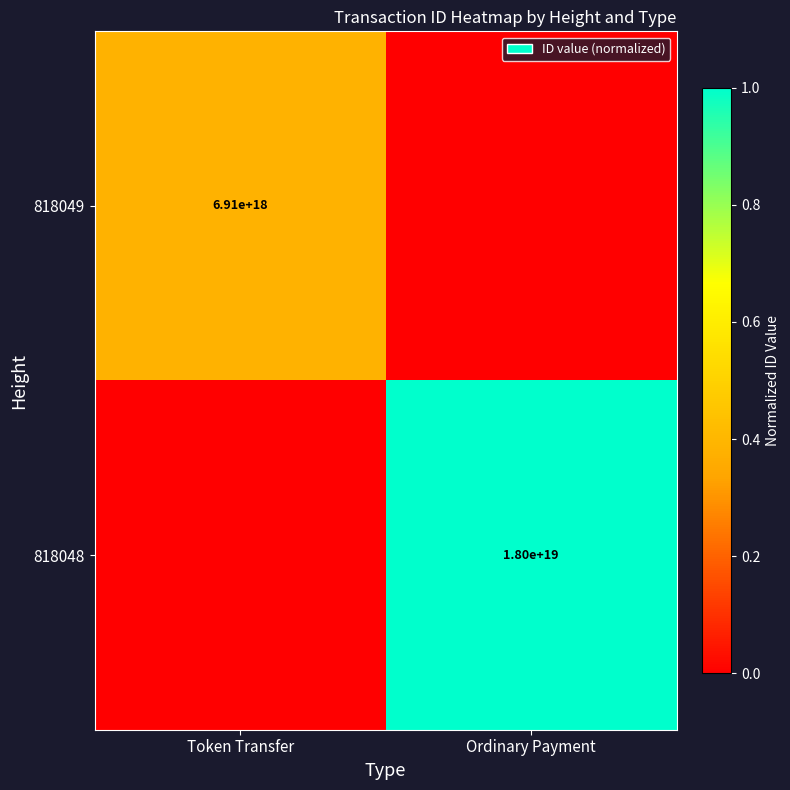

The value of 818049 at Token Transfer is 8999084819449619456. True or false?

False